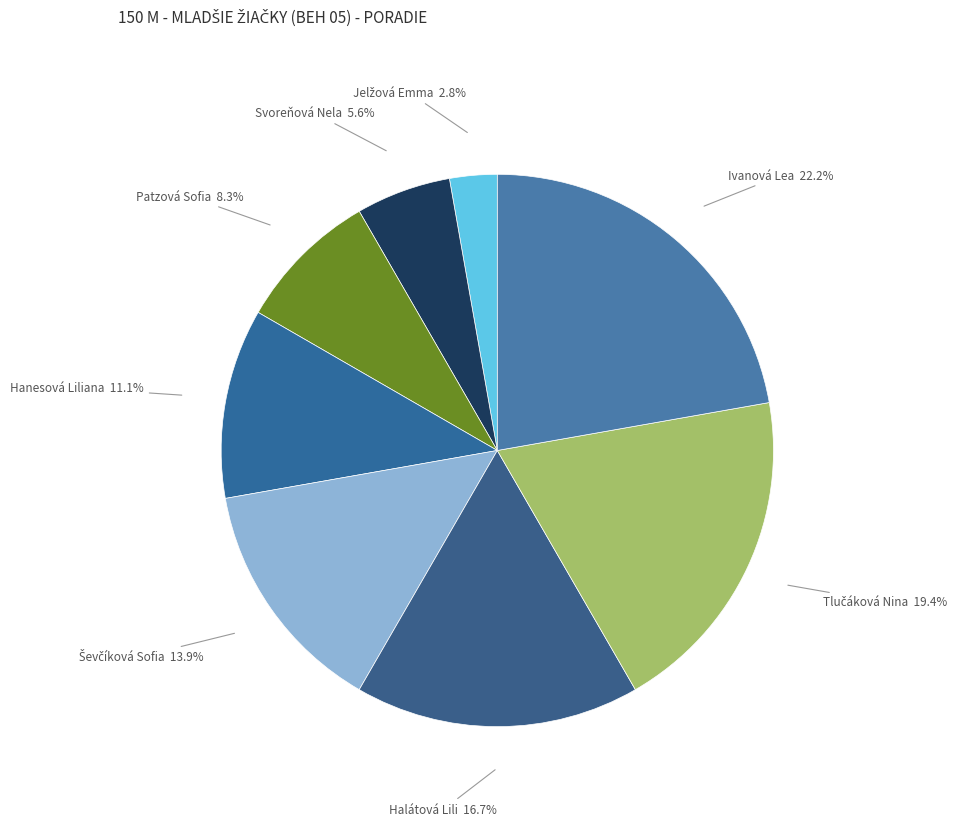

To the nearest percent, what is the difference between the largest and smallest slice percentages?

19%